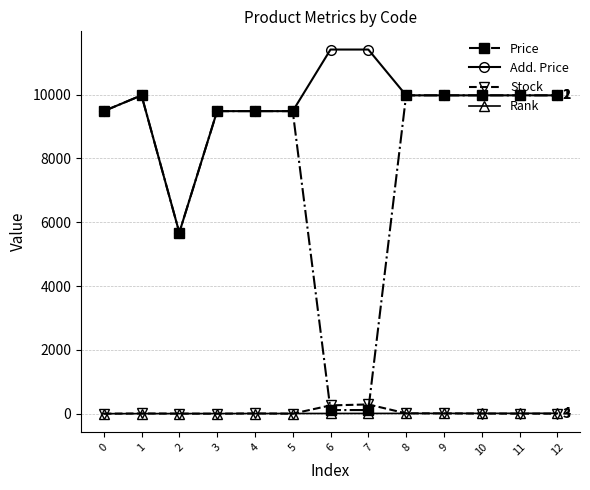

Which series has the largest total across all categories?

Add. Price